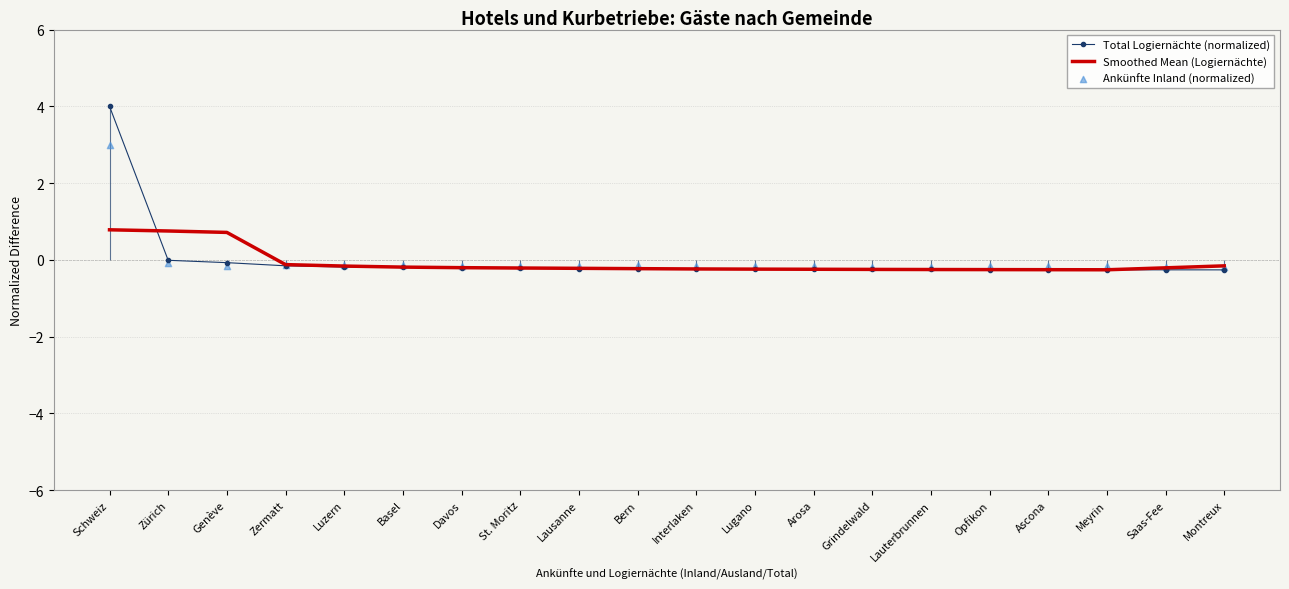

Which series has the widest spread of Y values?

Total Logiernächte (normalized)